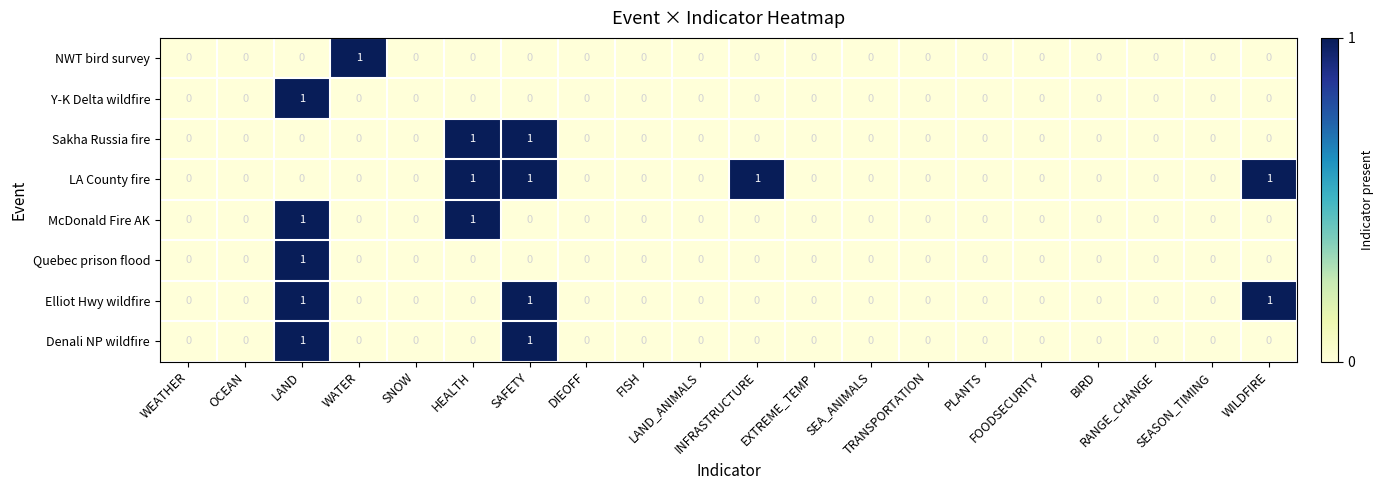

How many Y-K Delta wildfire values are between 0 and 1?

20